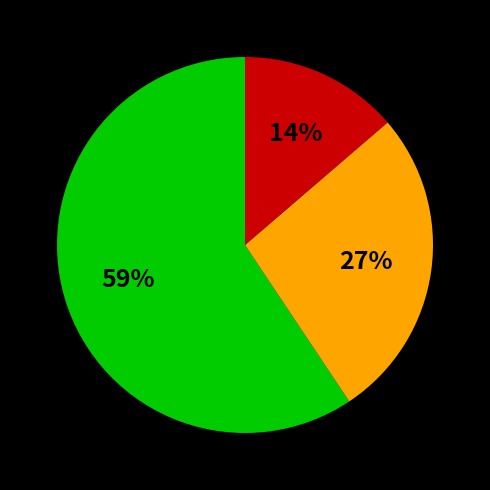

To the nearest percent, what is the average slice percentage?

33%